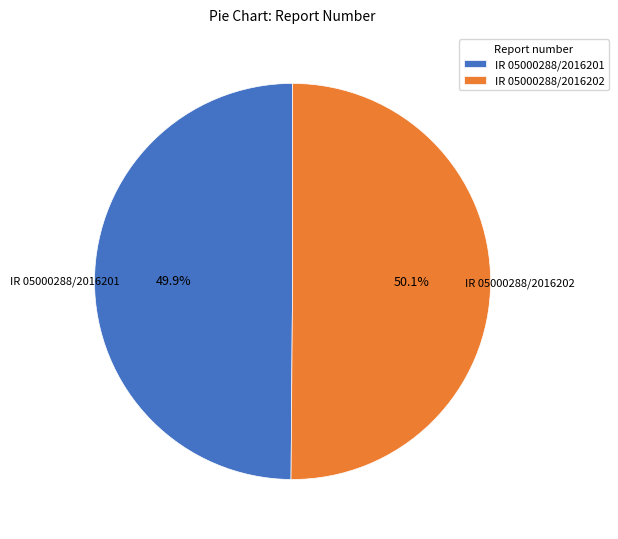

Is it true that IR 05000288/2016201 is 50% of the pie?

True